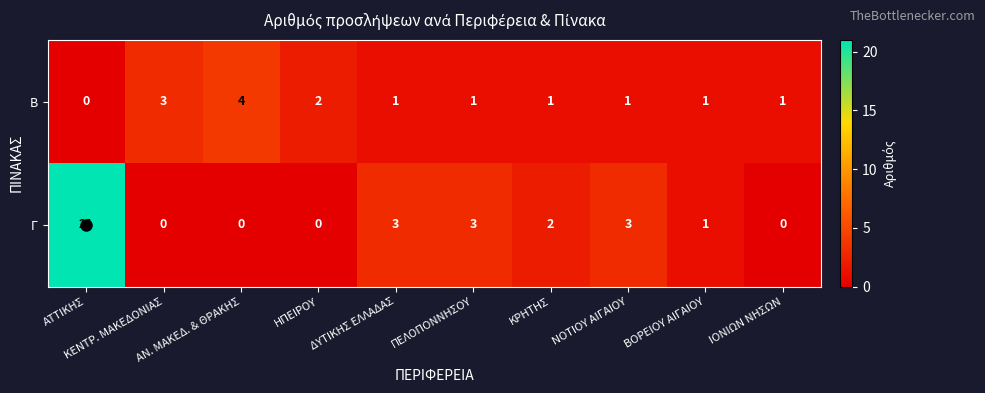

Which series has the largest total across all categories?

Γ